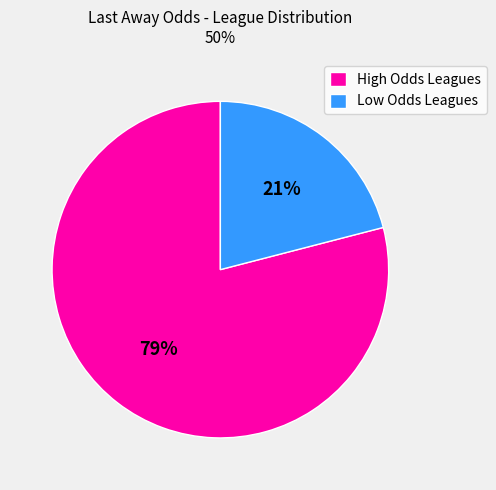

Between High Odds Leagues and Low Odds Leagues, which is larger?

High Odds Leagues